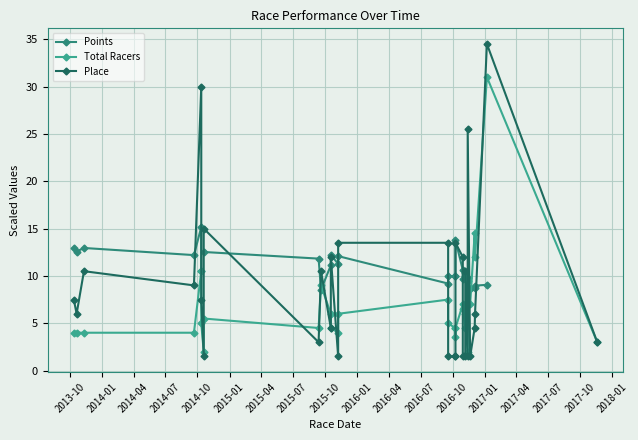

True or false: Points and Total Racers intersect in this chart.

True